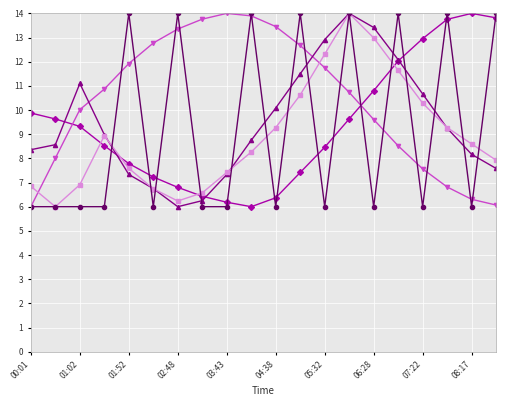

What is the smallest value displayed?

6.0